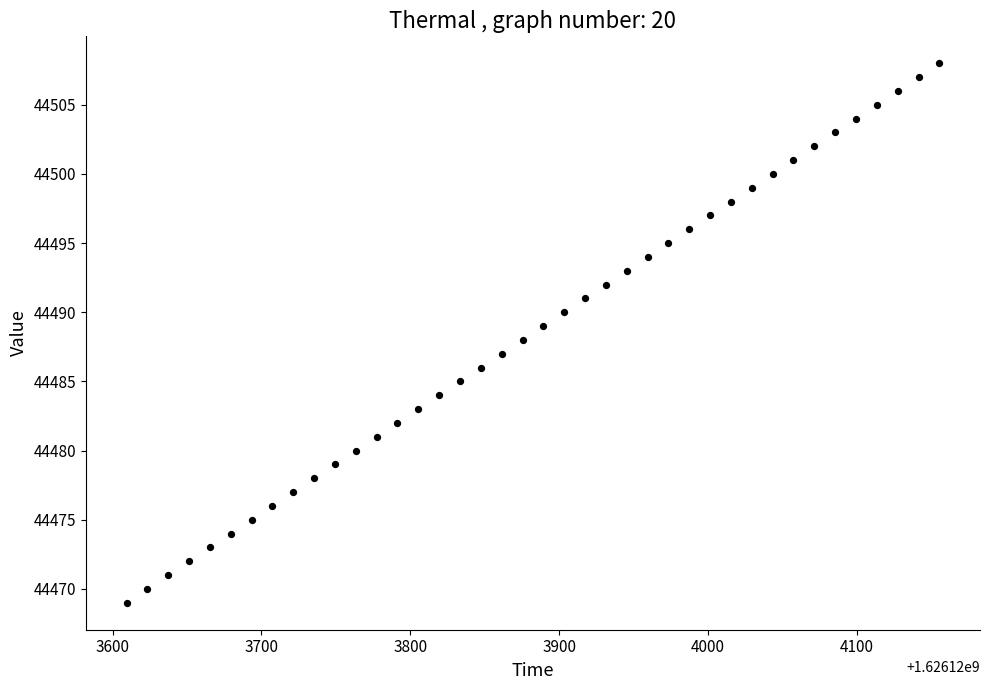

What is the range of Y values (max minus min)?

39